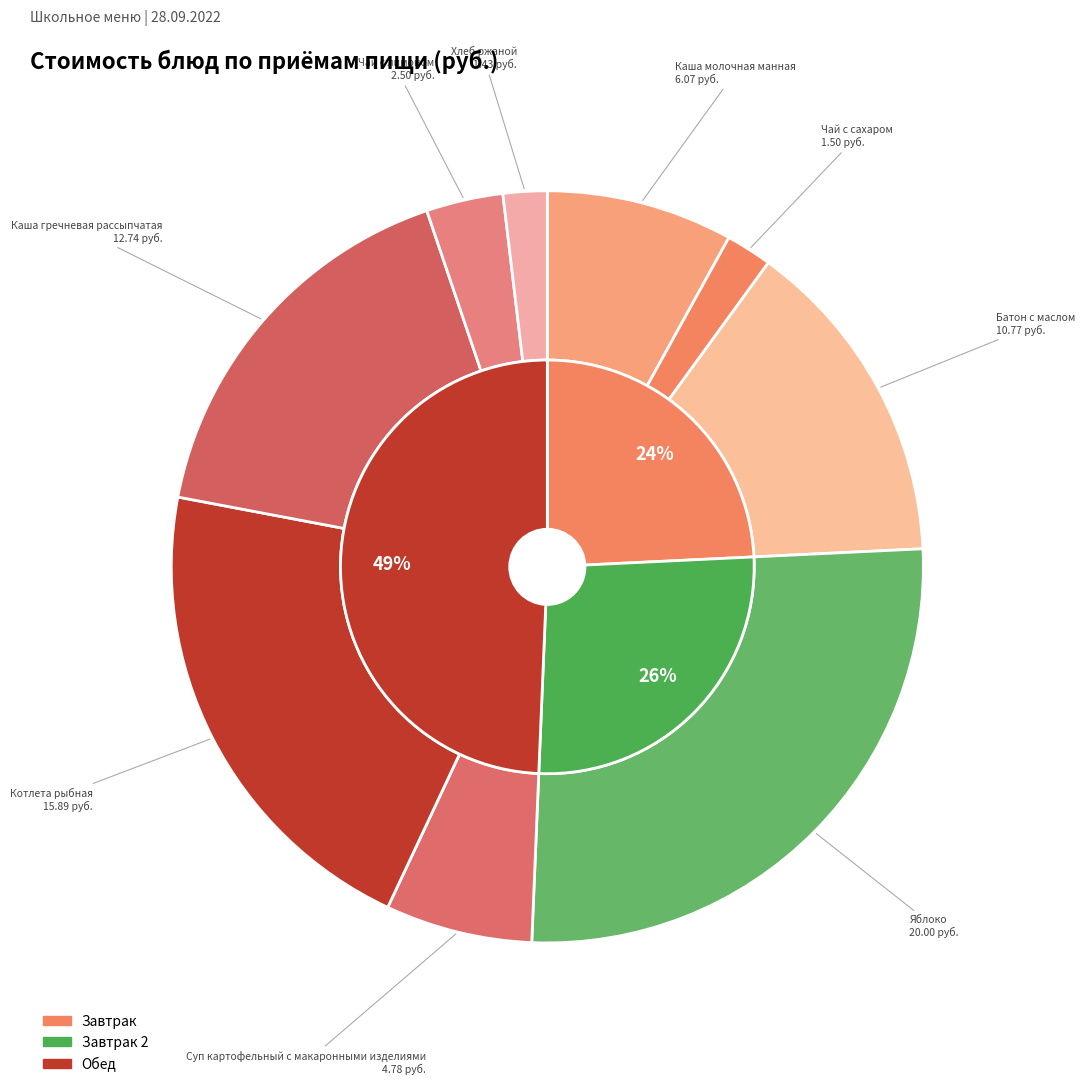

Rank the categories by value from lowest to highest.

Хлеб ржаной, Чай с сахаром, Чай с лимоном, Суп картофельный с макаронными изделиями, Каша молочная манная, Батон с маслом, Каша гречневая рассыпчатая, Котлета рыбная, Яблоко